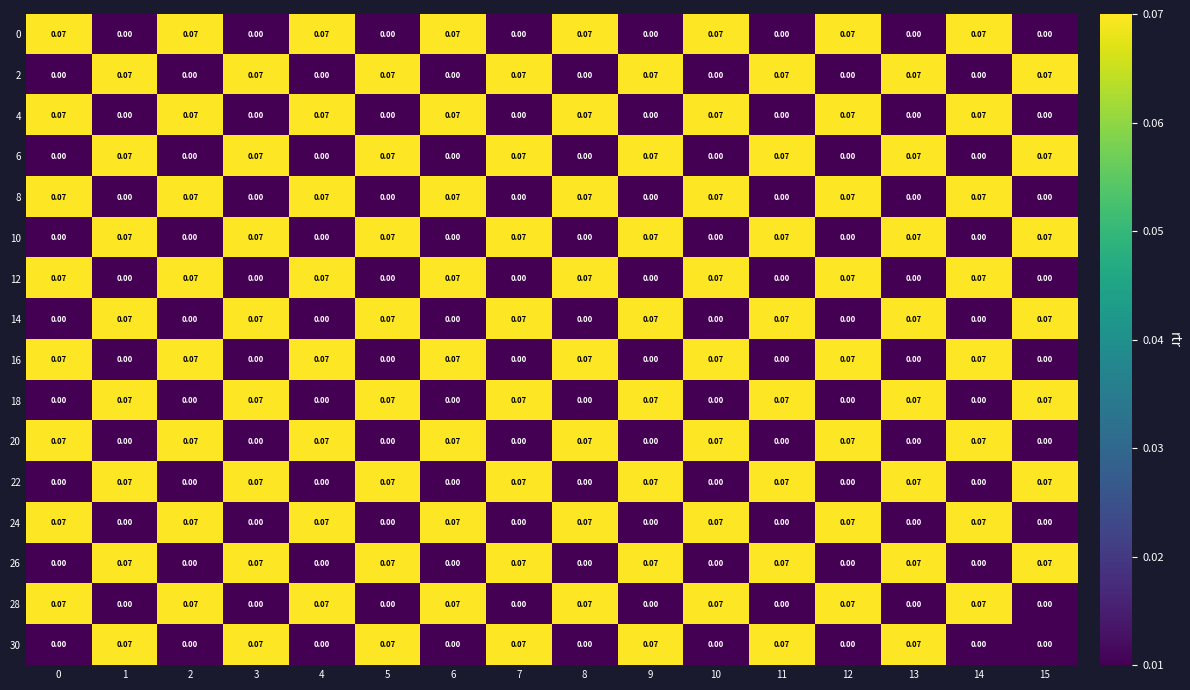

Is the value of 14 at 0 greater than the value of 22 at 15?

No